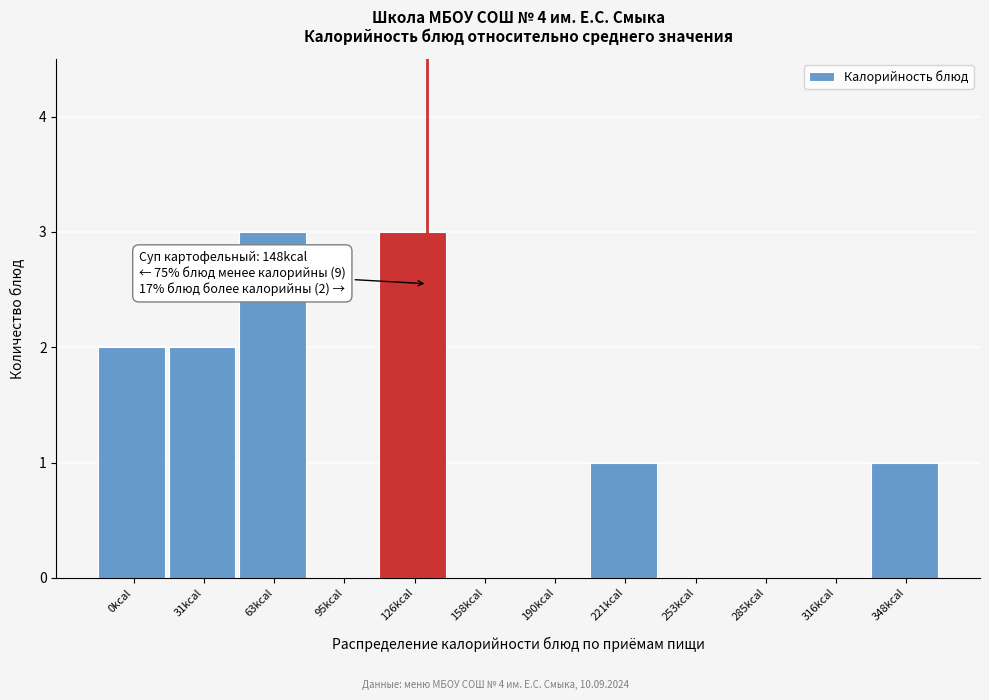

Reading left to right, transcribe all the data shown in this chart.

0kcal=2	31kcal=2	63kcal=3	95kcal=0	126kcal=3	158kcal=0	190kcal=0	221kcal=1	253kcal=0	285kcal=0	316kcal=0	348kcal=1